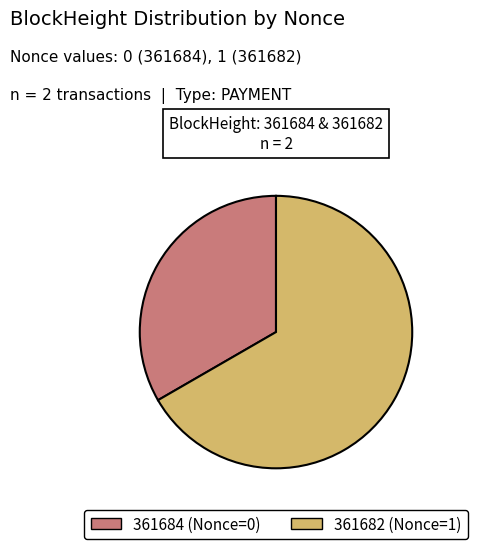

Is there a majority slice in this chart?

Yes